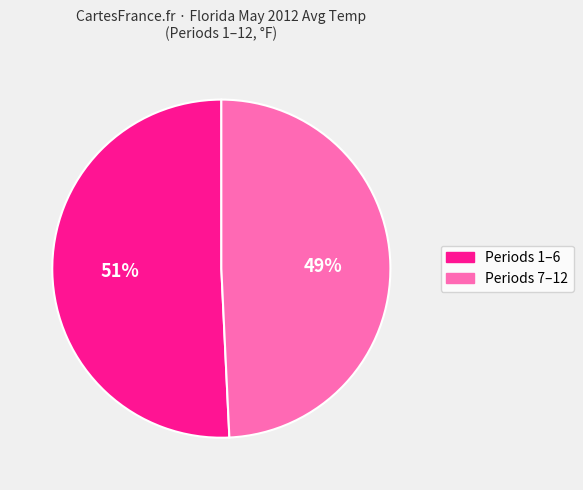

Does any single category account for the majority?

Yes